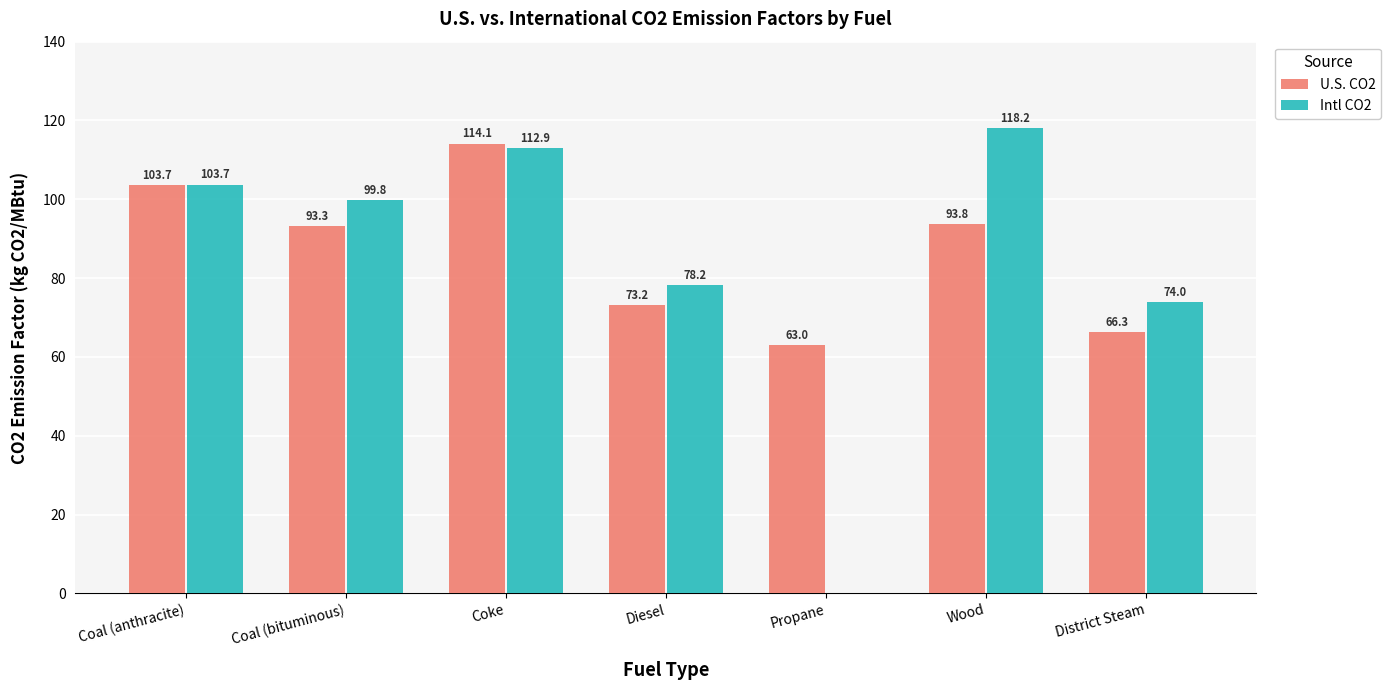

What is the spread (max minus min) of values at Wood?

24.4